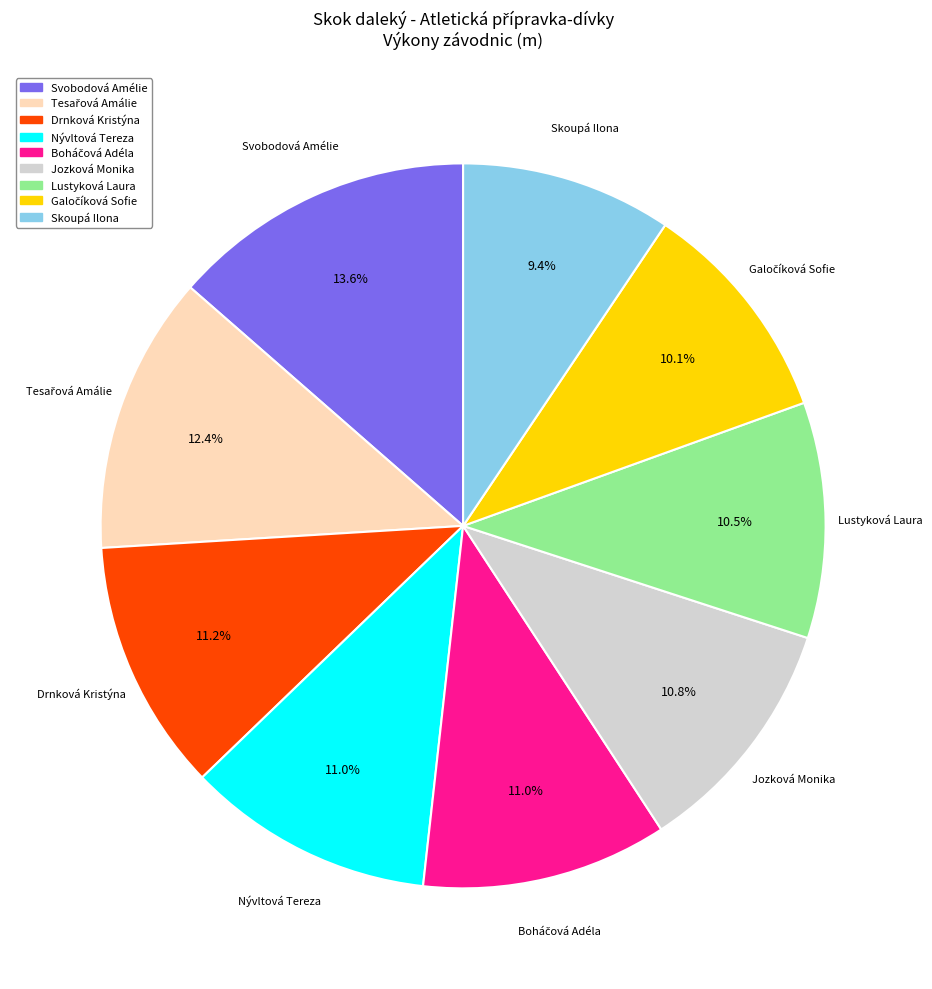

What is the ratio of the value at Nývltová Tereza to the value at Jozková Monika?

1.0